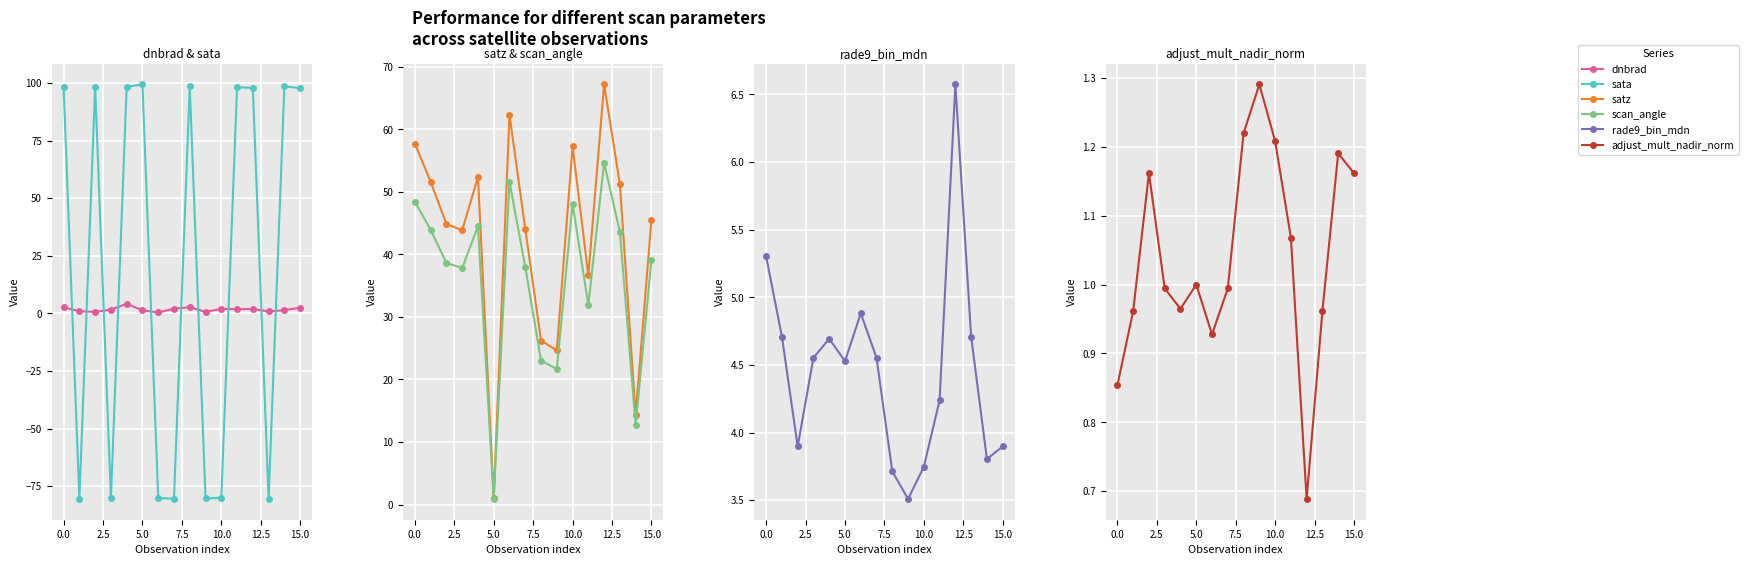

At which category is the sum across all series the highest?

12